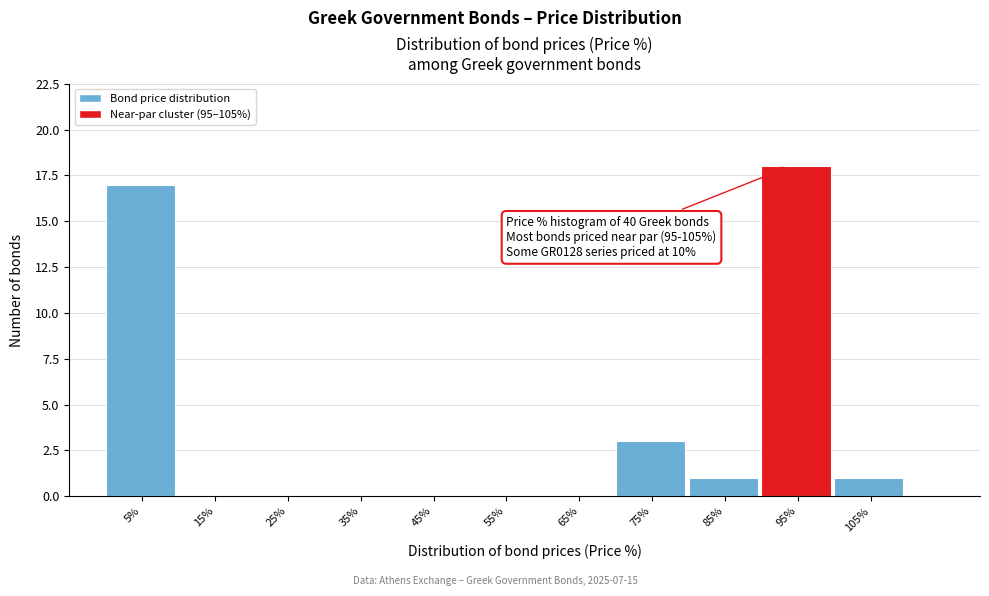

Reading left to right, what are all the values shown in this chart?

5%=17	15%=0	25%=0	35%=0	45%=0	55%=0	65%=0	75%=3	85%=1	95%=18	105%=1